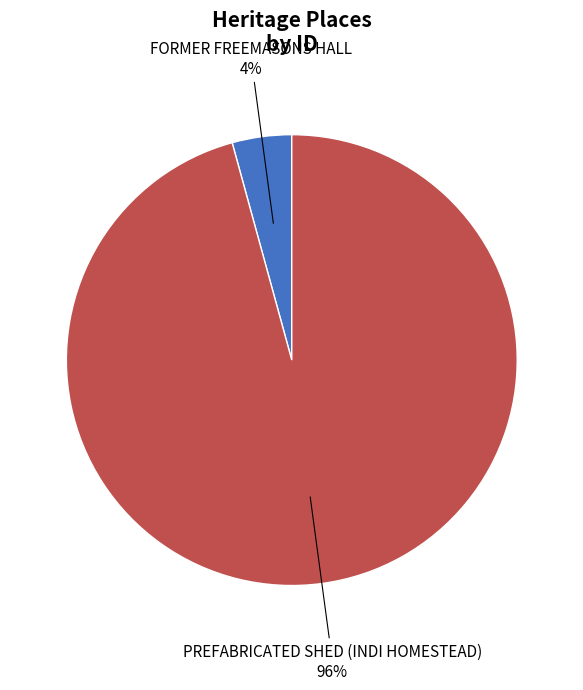

Between PREFABRICATED SHED (INDI HOMESTEAD) and FORMER FREEMASONS HALL, which is larger?

PREFABRICATED SHED (INDI HOMESTEAD)